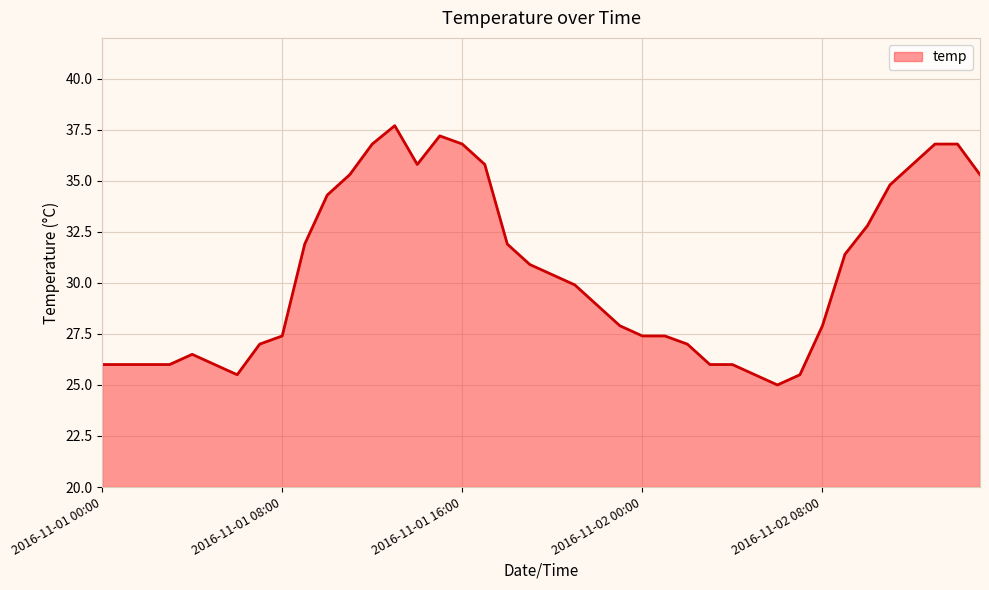

How many lines are shown in the chart?

1